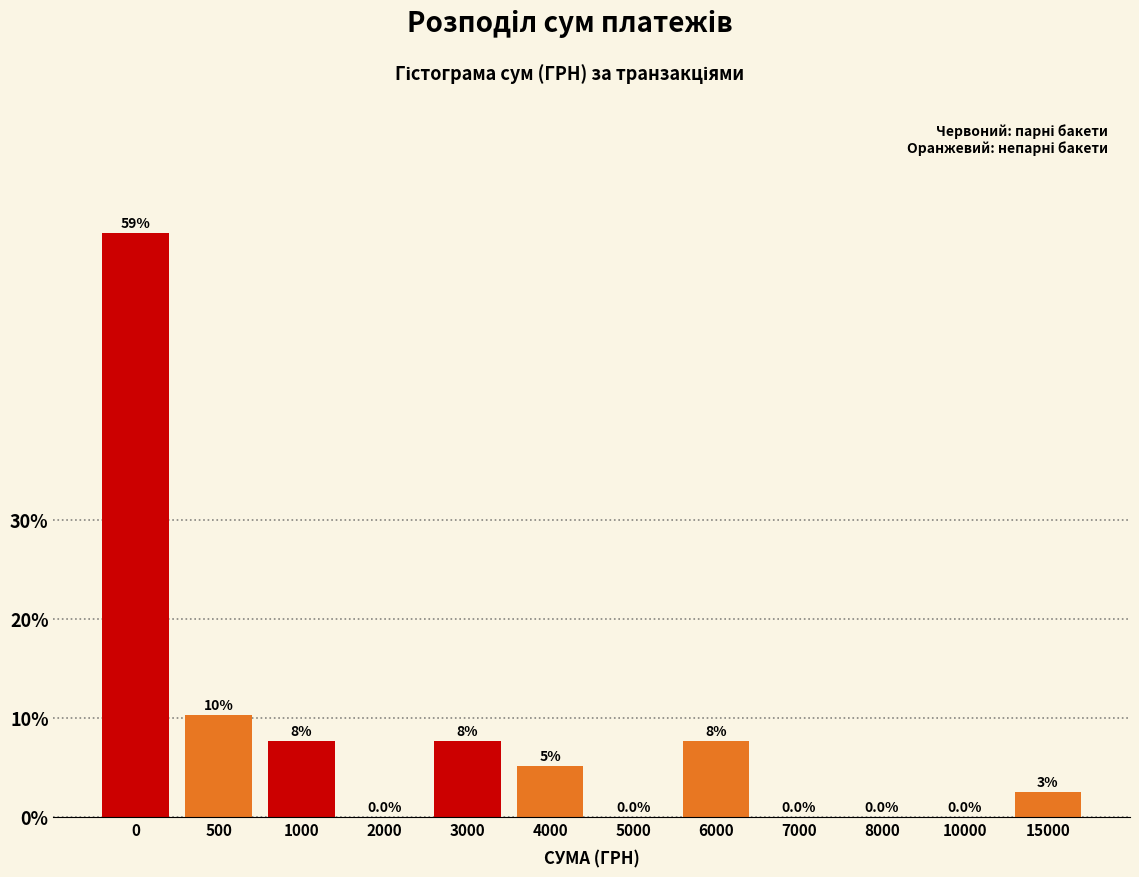

At which label is the value closest to 29?

500